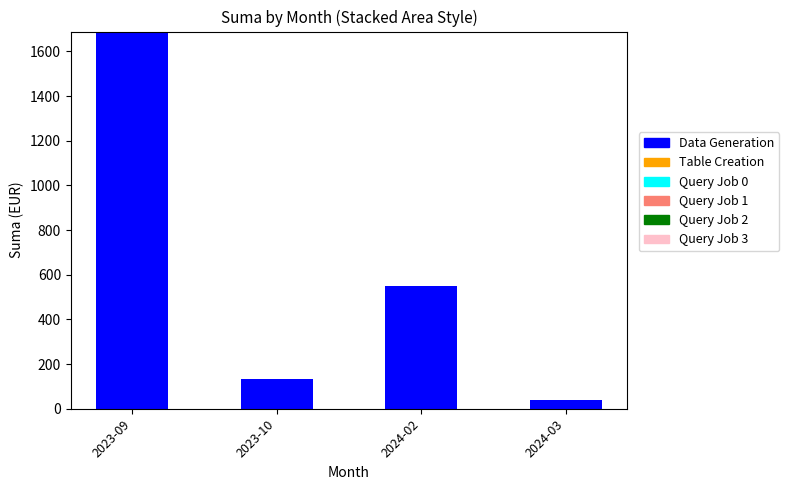

What position from the right is 2023-10?

3